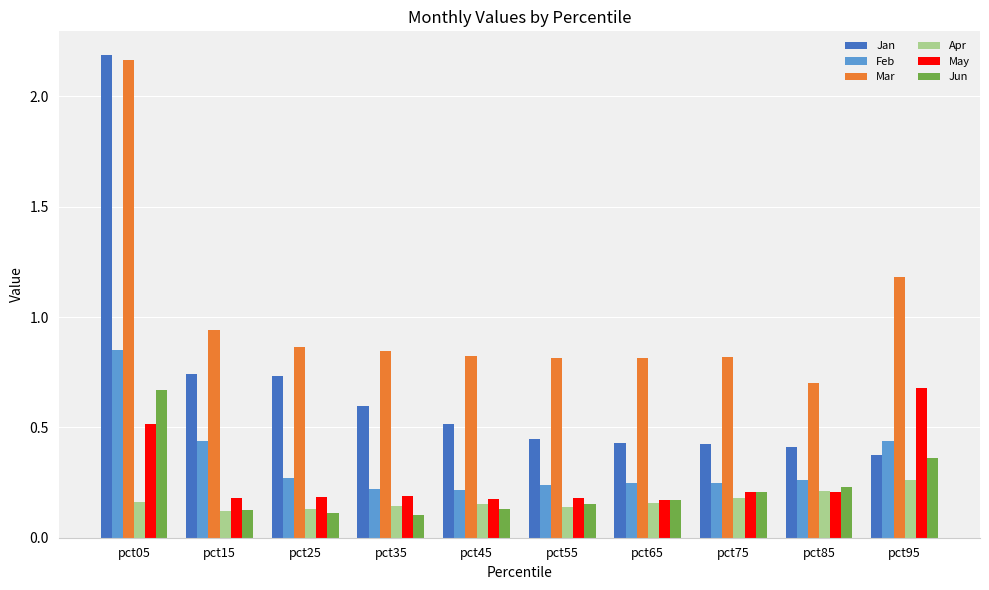

How many Jun values are between 0 and 1?

10